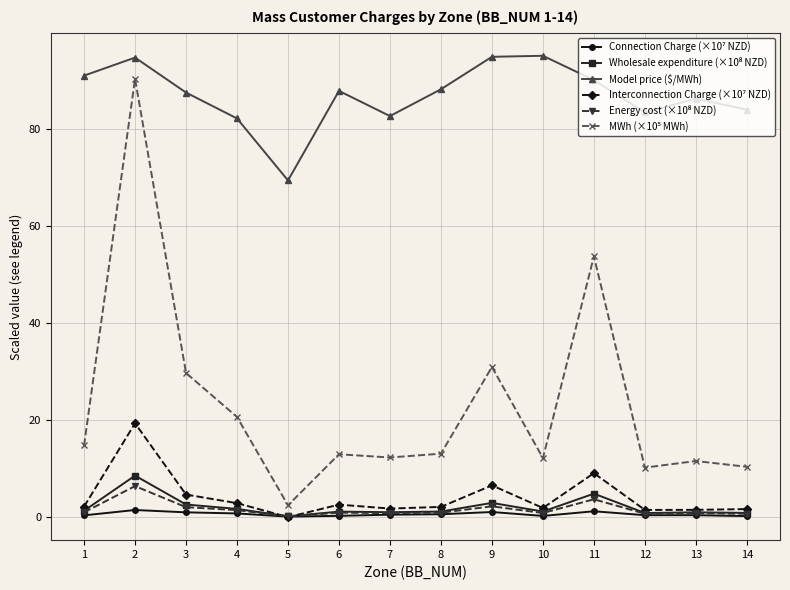

What is the greatest value displayed?

95.1